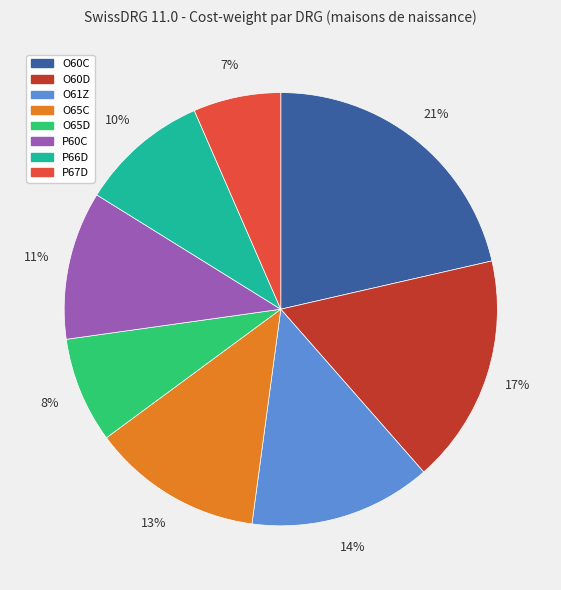

Is the sum of P66D and P67D greater than half?

No